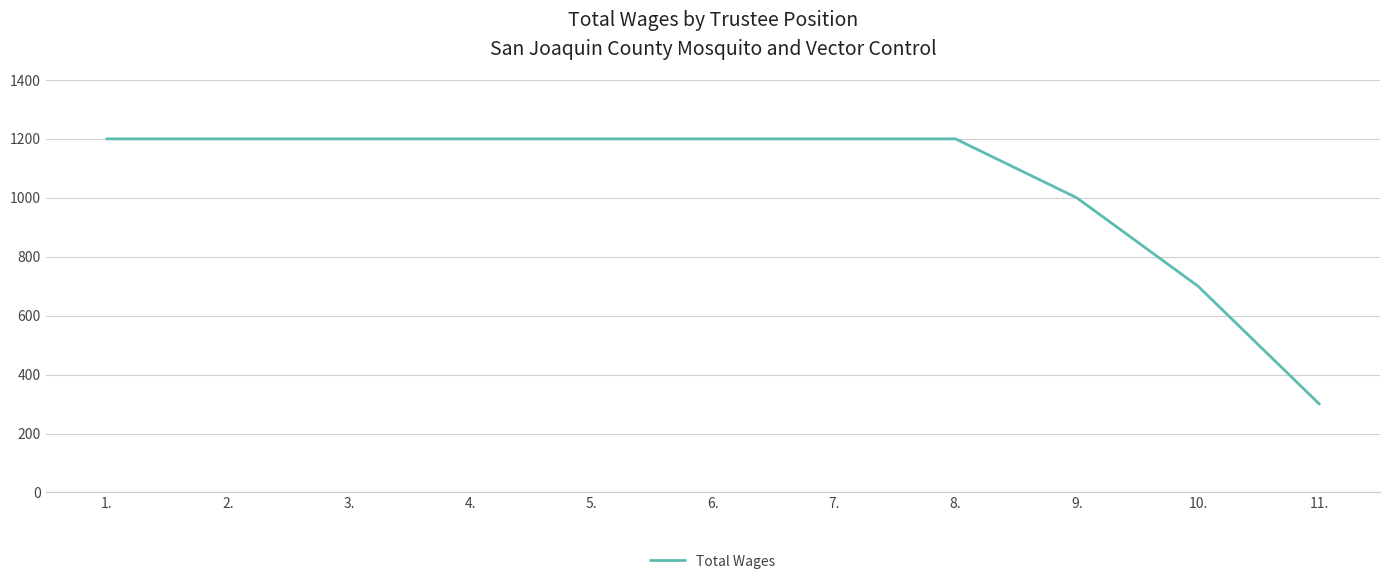

How many values are between 1000 and 1200?

9